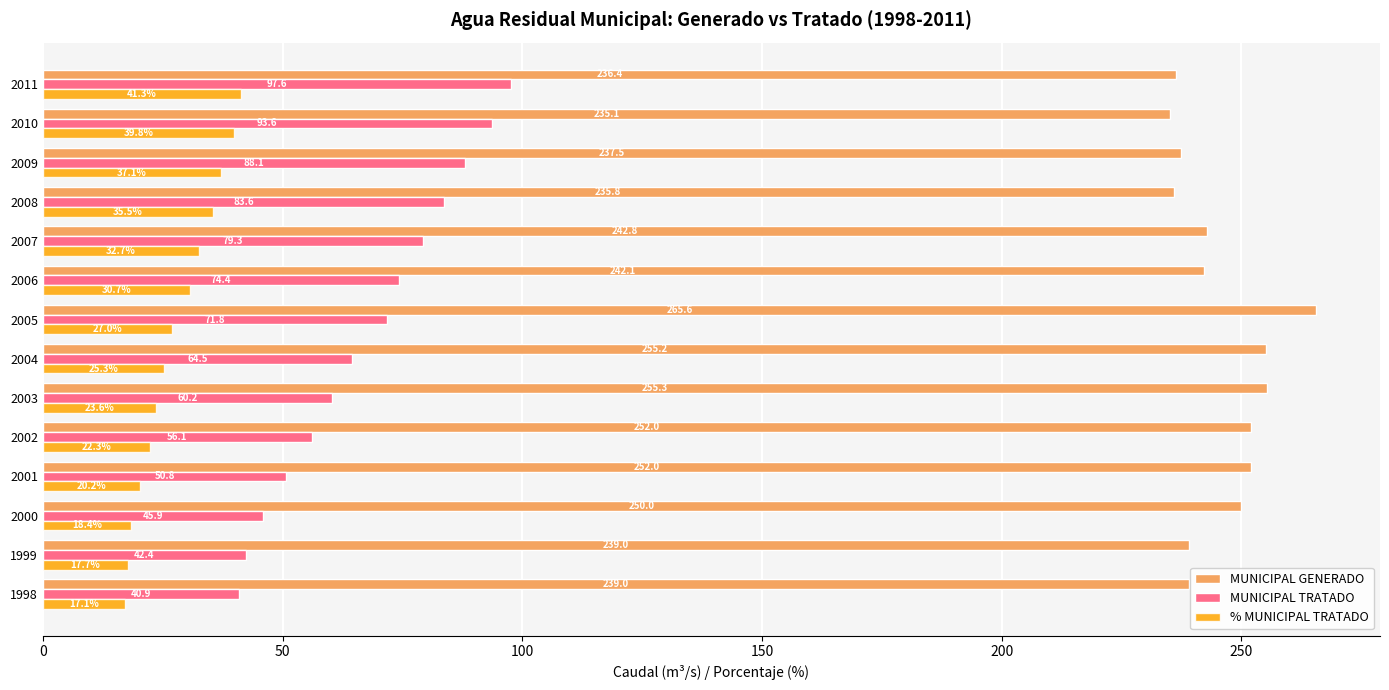

At which category is the sum across all series the highest?

2011